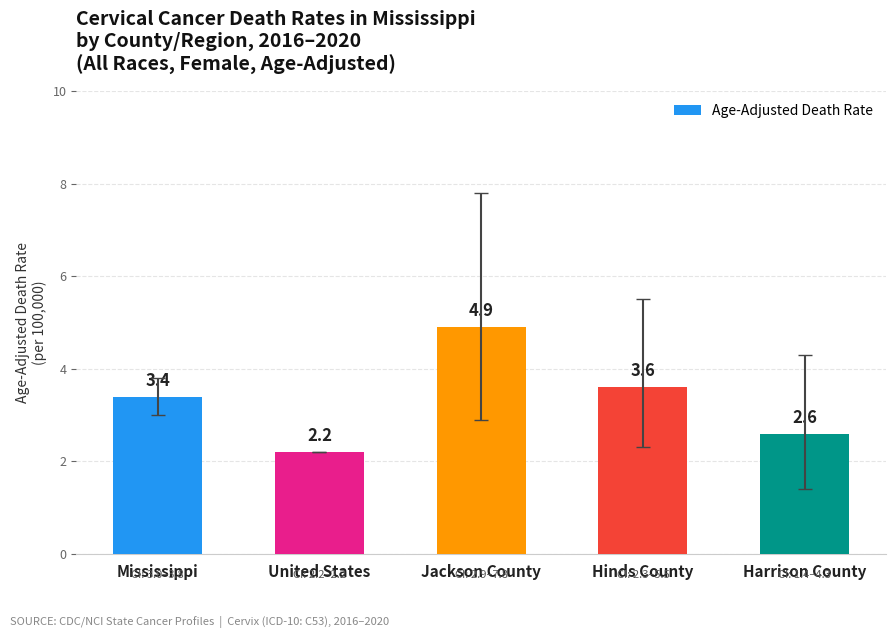

Reading left to right, extract all data points from this chart.

3.4	2.2	4.9	3.6	2.6